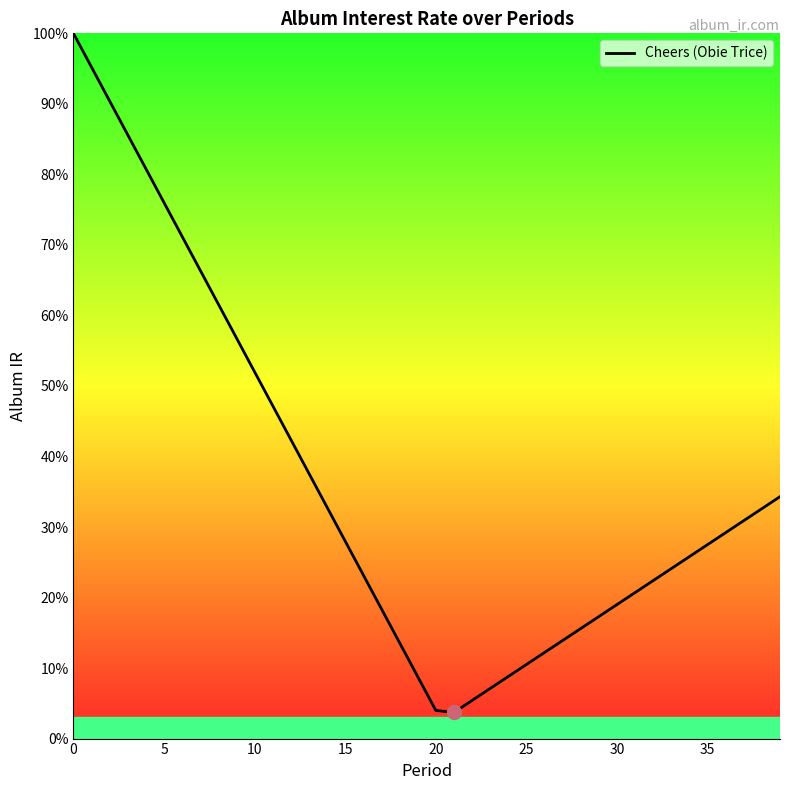

What is the minimum value shown in the chart?

3.7